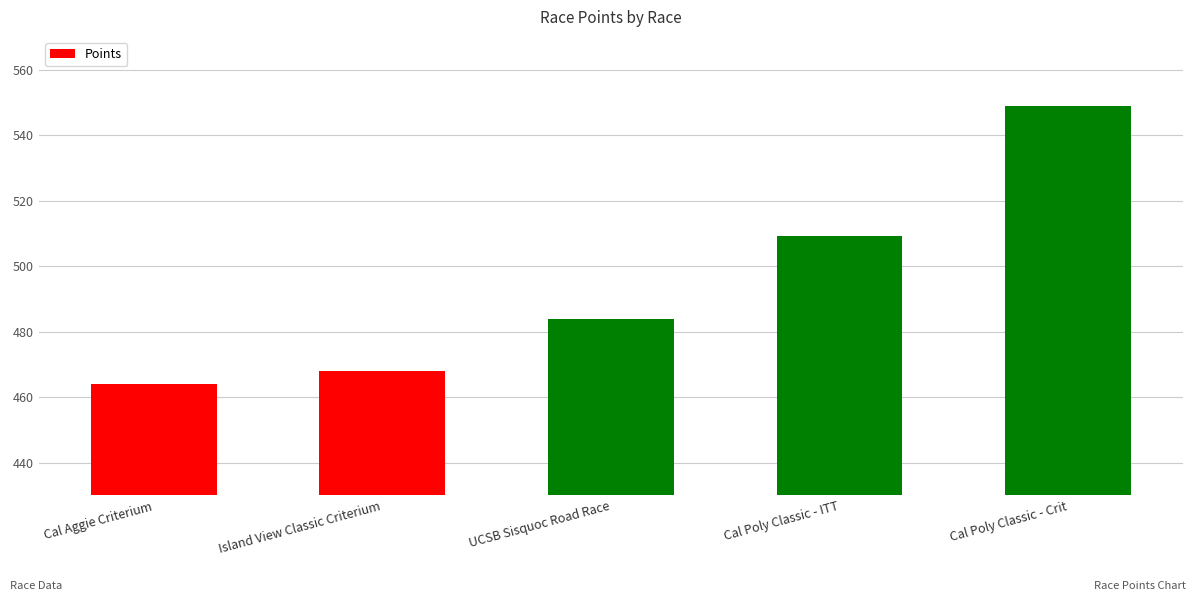

How many bars are there in total?

5